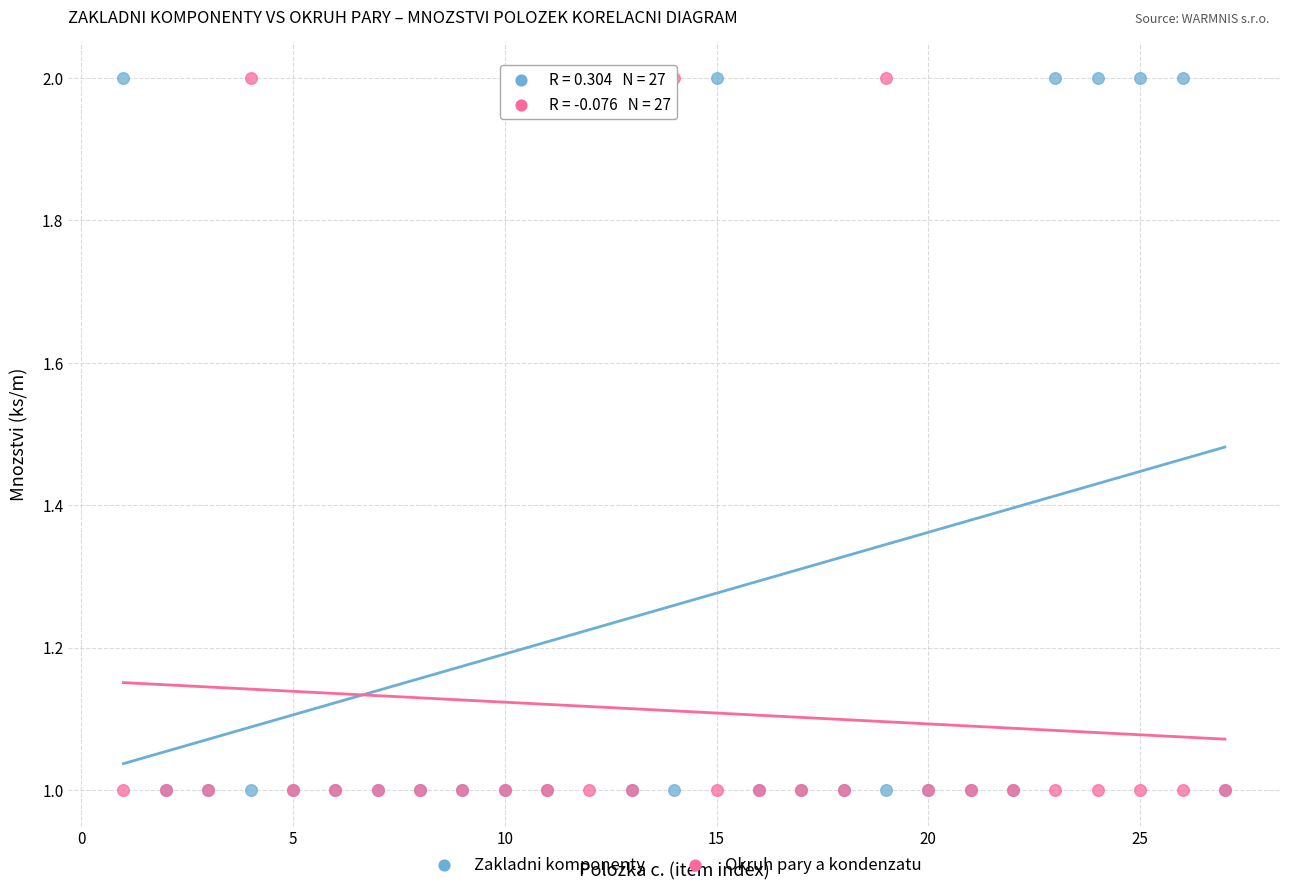

What are all the series names shown in the legend?

Zakladni komponenty, Okruh pary a kondenzatu